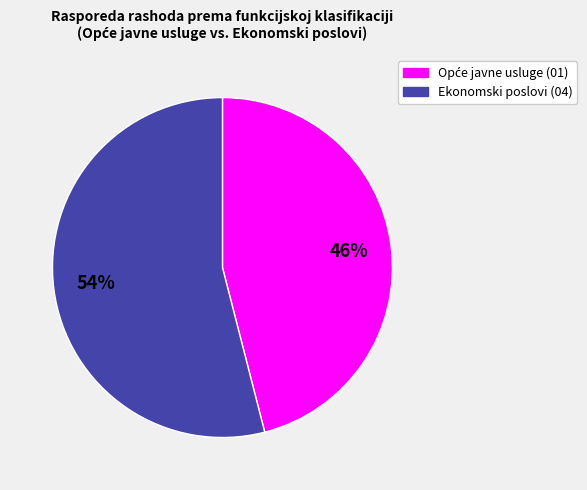

Is there a majority slice in this chart?

Yes